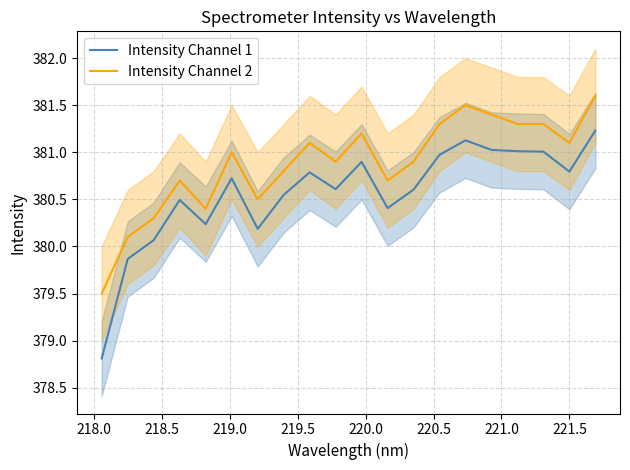

What is the difference between the second highest and second lowest values in the Intensity Channel 1 series?

1.3